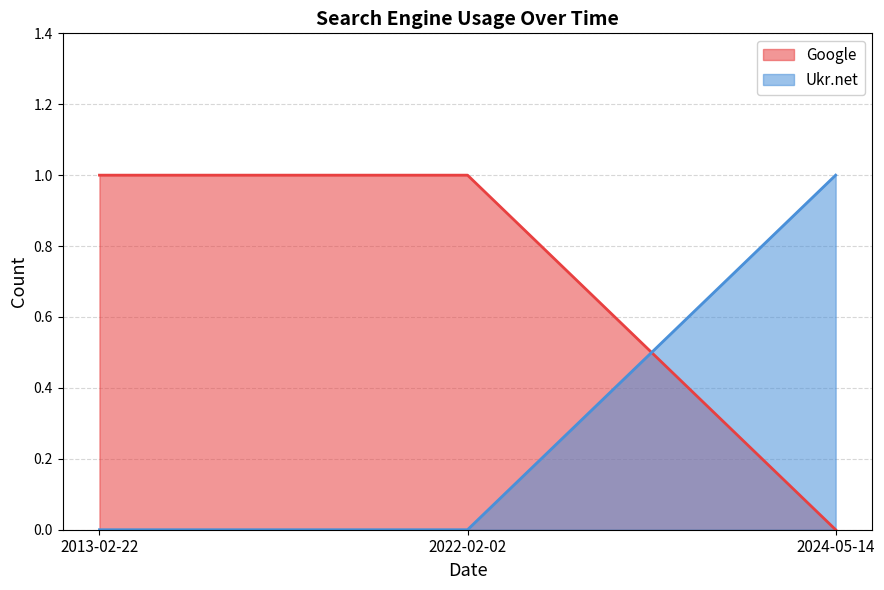

Reading left to right, extract all data points from this chart.

Google: 2013-02-22=1	2022-02-02=1	2024-05-14=0
Ukr.net: 2013-02-22=0	2022-02-02=0	2024-05-14=1